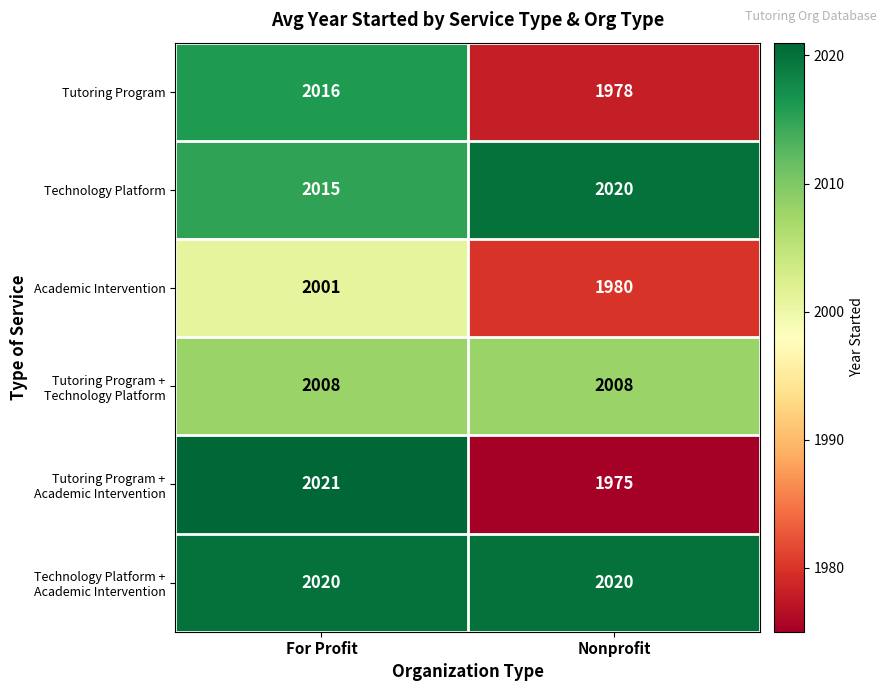

What is the total value across all series at For Profit?

12081